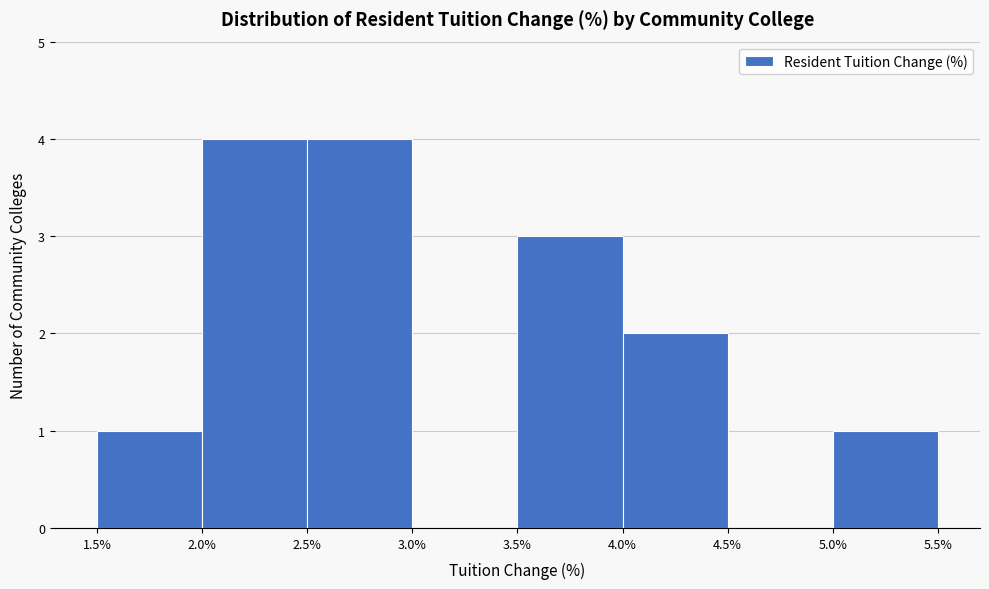

Reading left to right, list every bar in this chart as the range it spans on the x-axis followed by its height. The values are not printed on the chart, so give them approximately, as read against the axis.

1.5% to 2.0%: 1
2.0% to 2.5%: 4
2.5% to 3.0%: 4
3.0% to 3.5%: 0
3.5% to 4.0%: 3
4.0% to 4.5%: 2
4.5% to 5.0%: 0
5.0% to 5.5%: 1